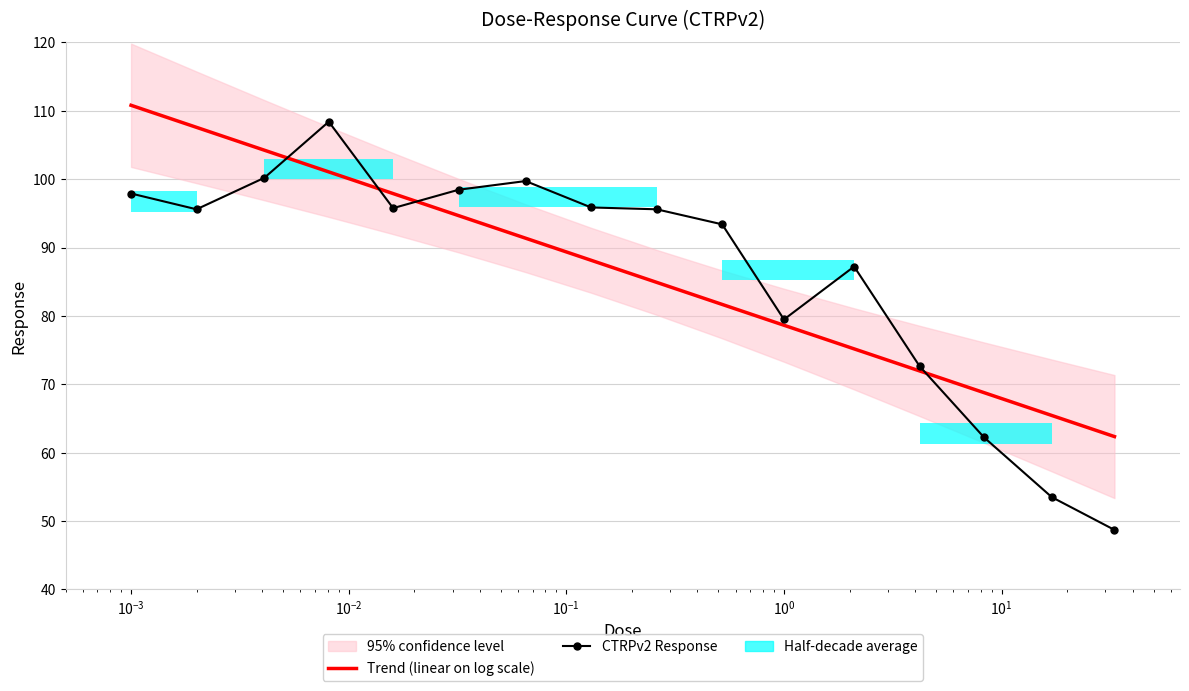

What is the difference between the maximum and minimum values in the Trend (linear on log scale) series?

48.4